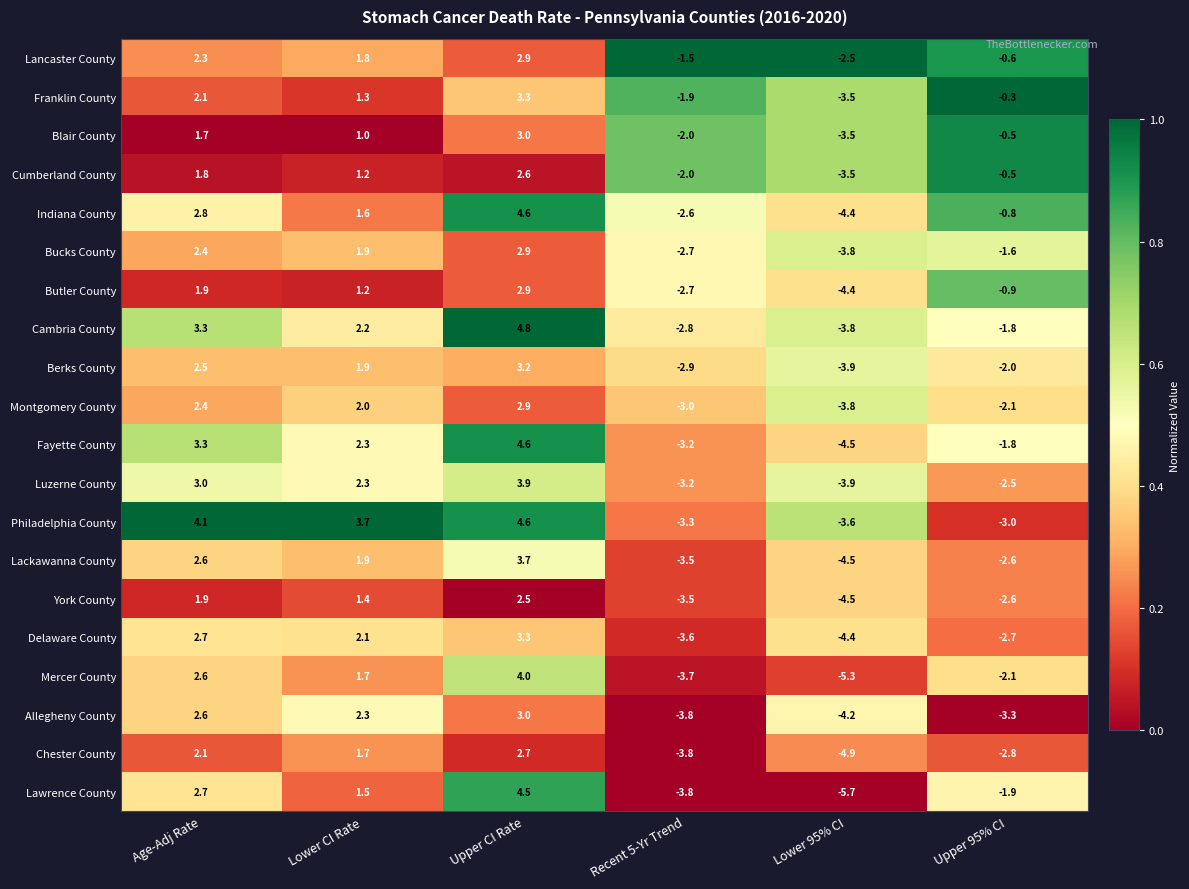

Where is Lackawanna County nearest to the value 0?

Lower CI Rate